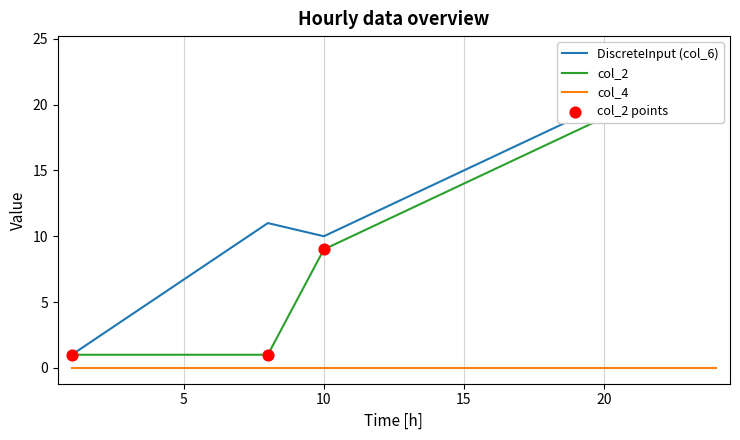

At how many categories does at least one series exceed 3?

3